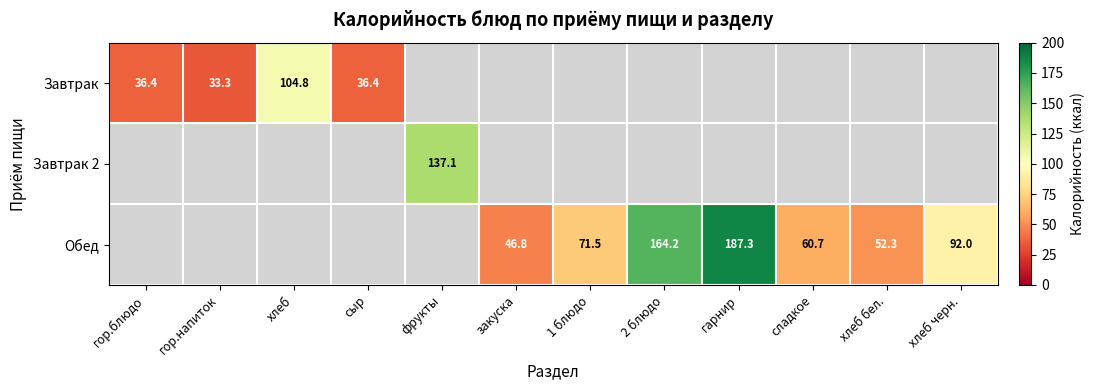

The Обед series shows 52.3 at хлеб бел.. True or false?

True